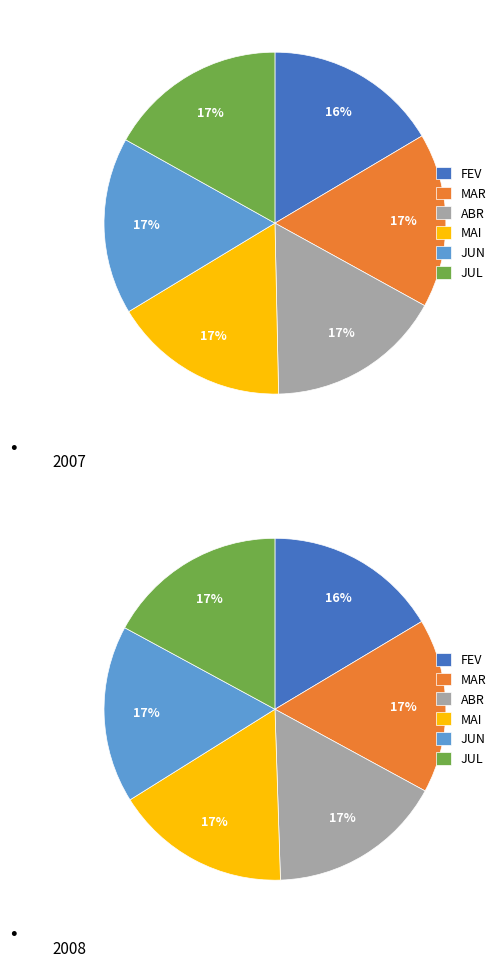

The FEV slice represents 16% of the pie. True or false?

True